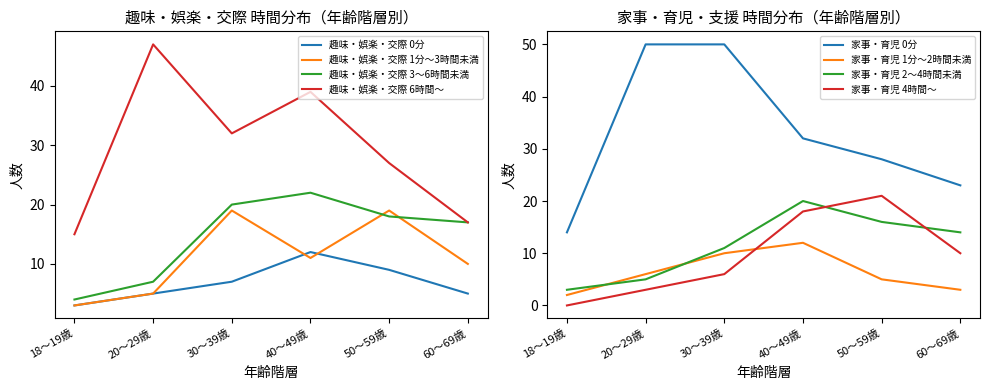

Does the chart display data point markers on the line(s)?

No